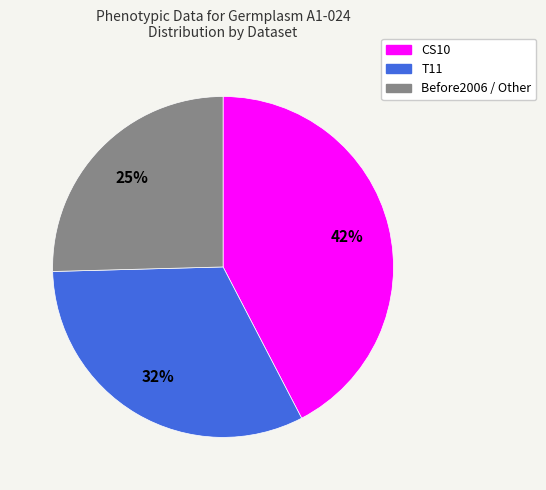

Combined, do T11 and Before2006 / Other account for over 50%?

Yes